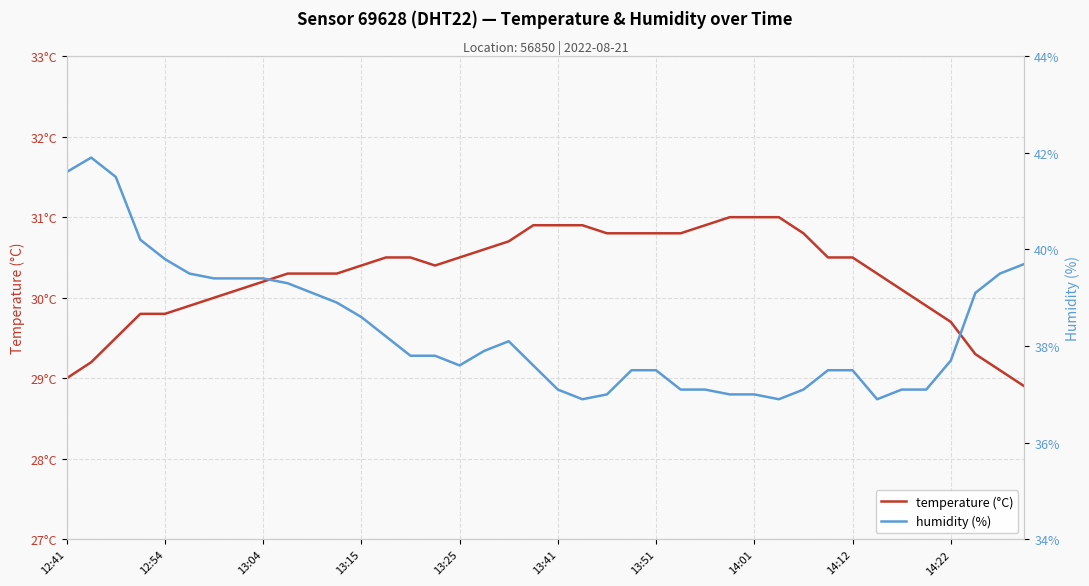

At how many categories does at least one series exceed 33?

40